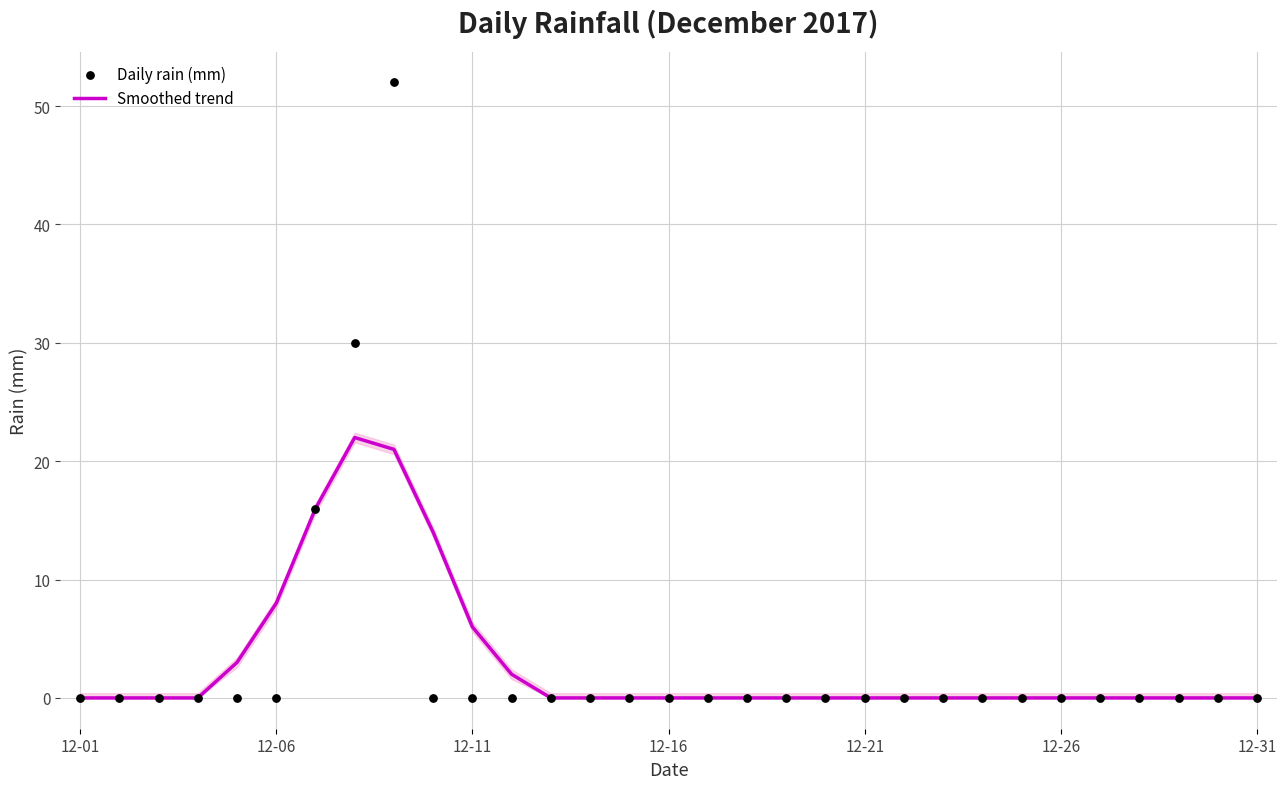

At how many categories does at least one series exceed 39?

1